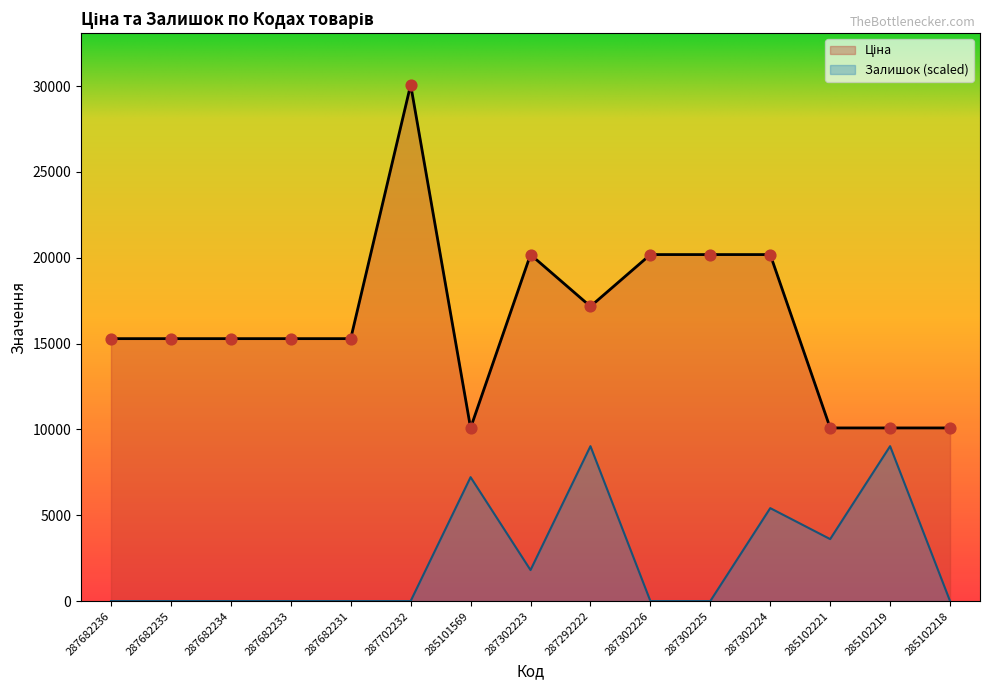

Which series has the widest spread of Y values?

Ціна